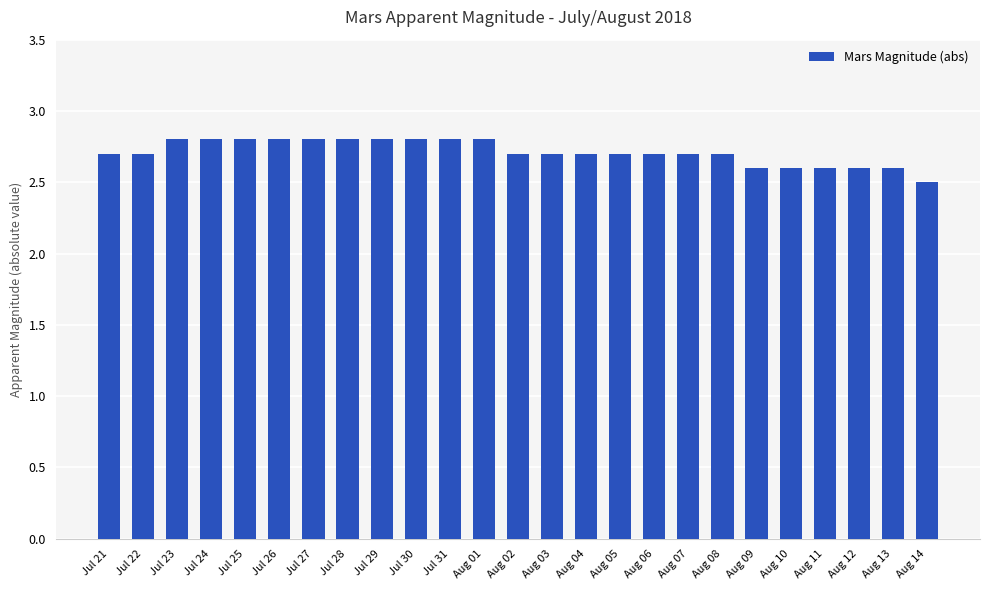

What is the change in value from Jul 30 to Aug 10?

-0.2